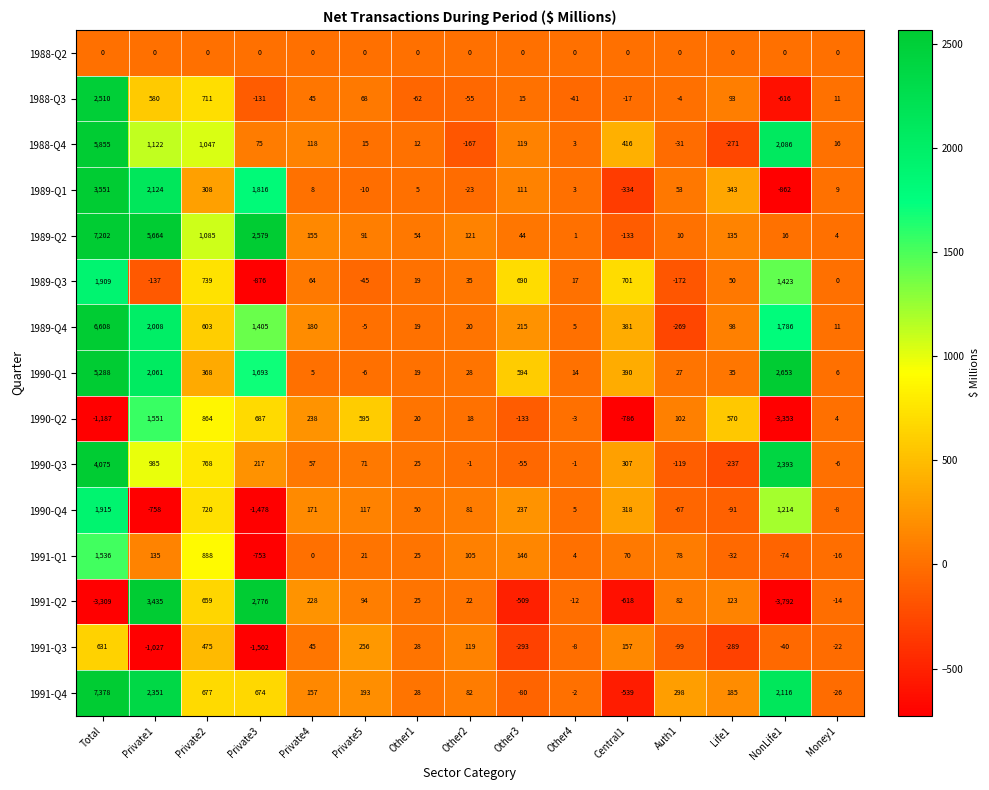

Is the value of 1991-Q1 at Private4 greater than the value of 1989-Q3 at NonLife1?

No